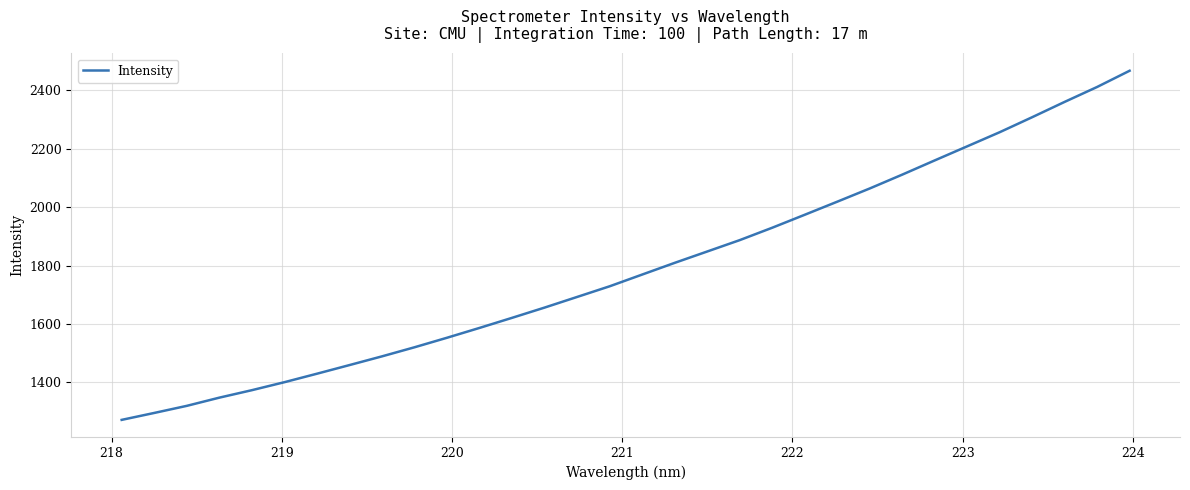

Does the chart have visible grid lines?

Yes